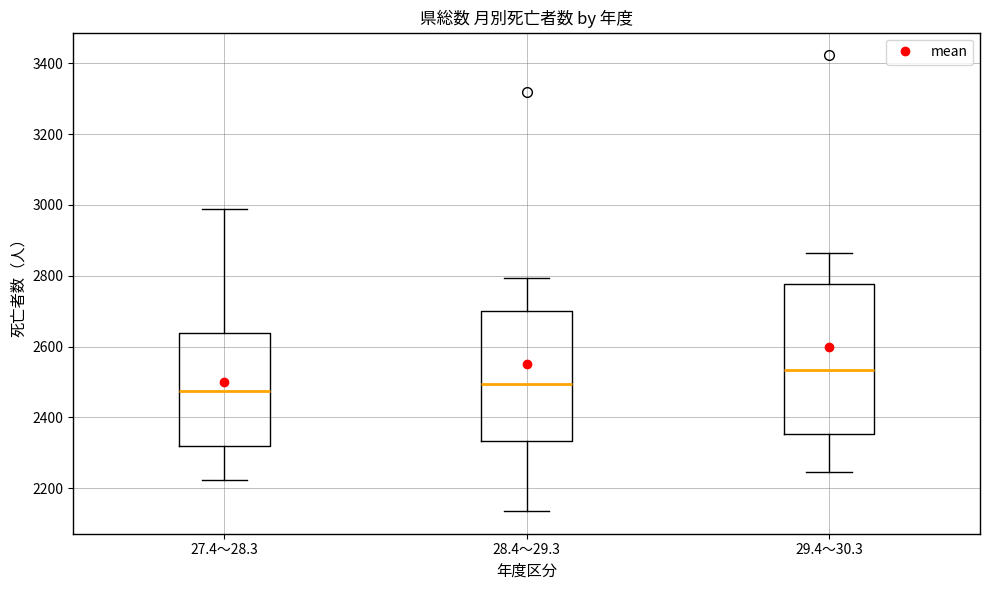

Reading left to right, transcribe this box plot: for each box, give where its median line is, the range the box spans, and where its two whiskers end, as read against the y-axis. The values are not printed on the chart, so give them approximately, as read against the axis.

27.4～28.3: median 2480, box 2320 to 2640, whiskers 2220 to 2980
28.4～29.3: median 2500, box 2340 to 2700, whiskers 2140 to 2800
29.4～30.3: median 2540, box 2360 to 2780, whiskers 2240 to 2860